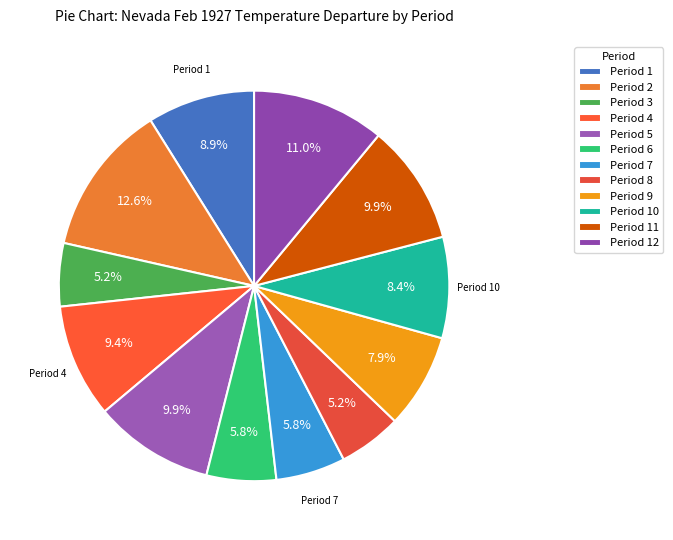

Which category has the smallest portion of the pie?

Period 3